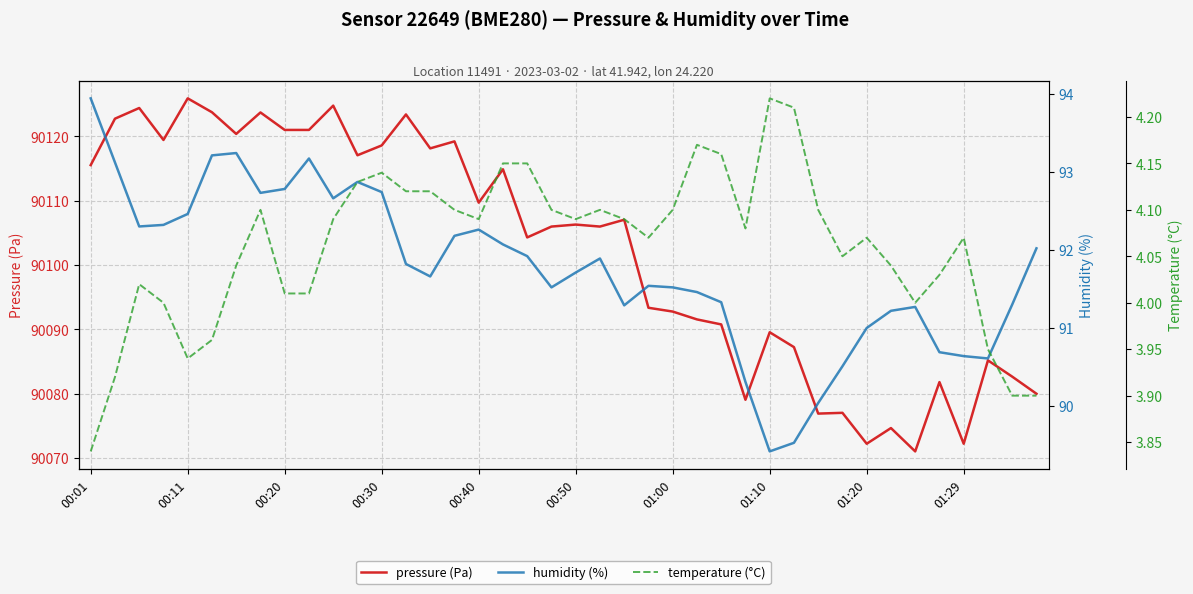

Is it true that pressure (Pa) equals 90072.2 at 01:20?

True